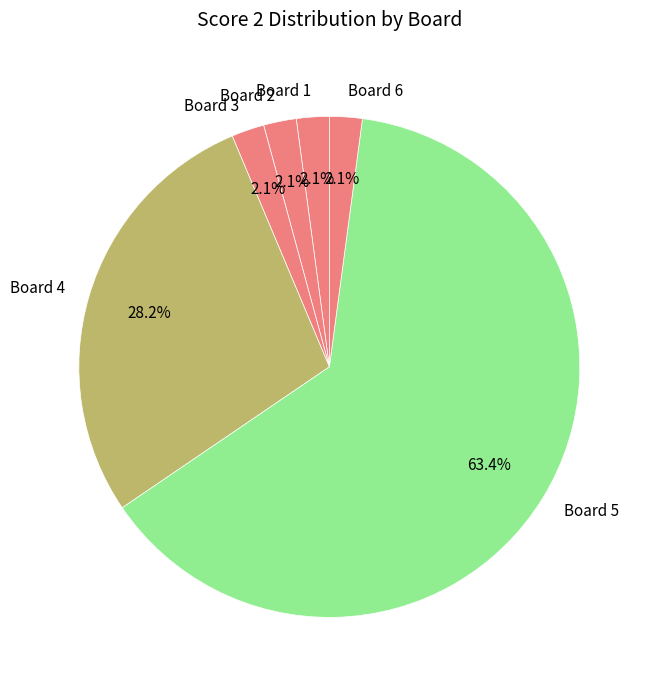

Do Board 6 and Board 5 together represent more than half of the pie?

Yes